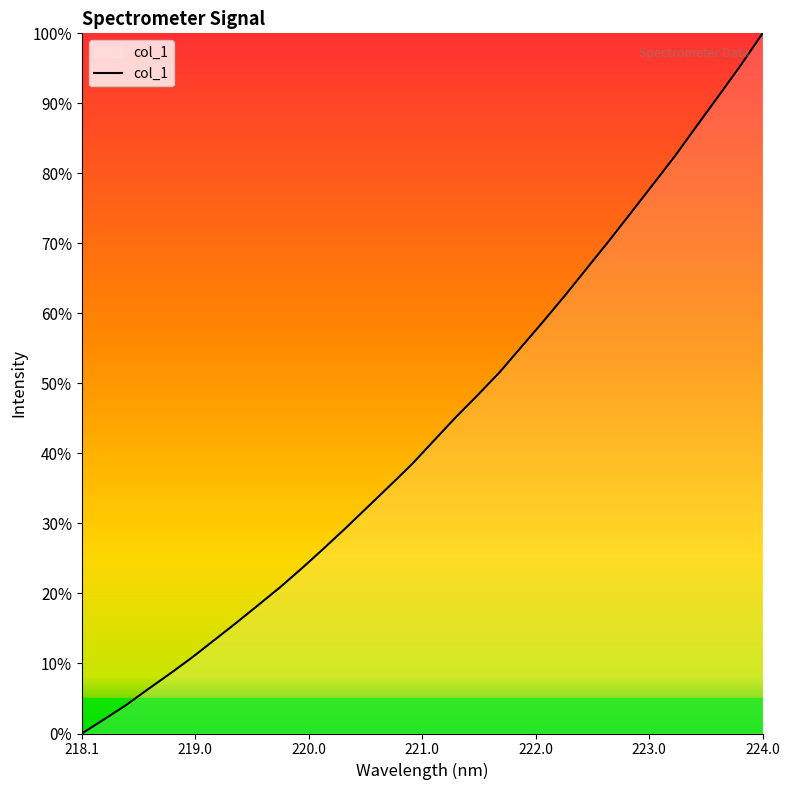

What is the greatest value displayed?

100.0